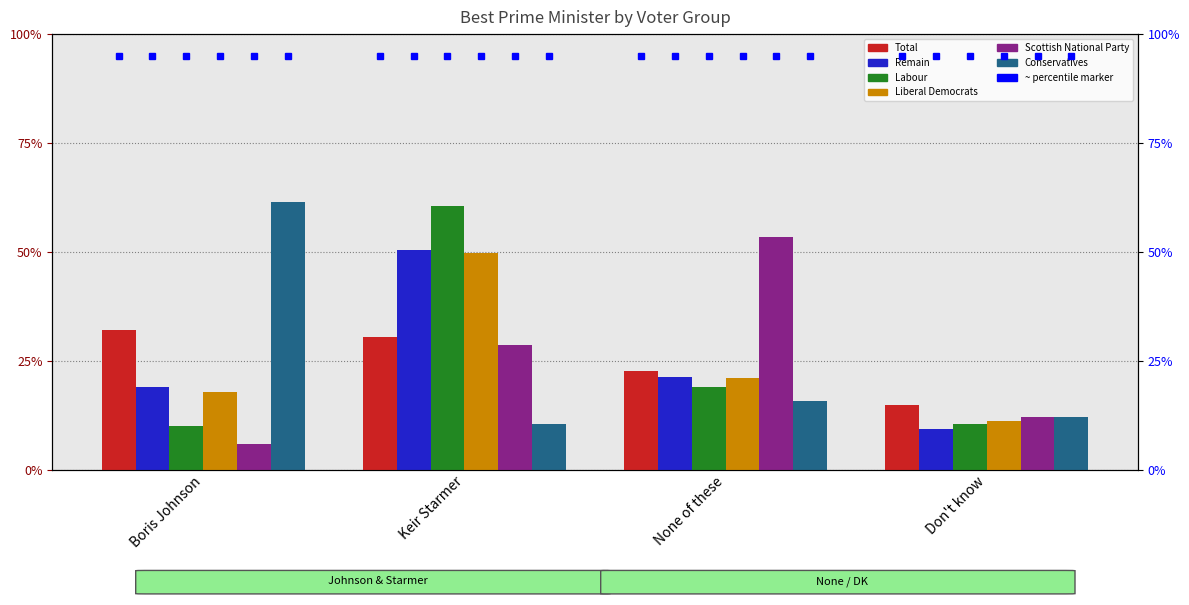

What is the difference between the highest and lowest values at Boris Johnson?

0.6